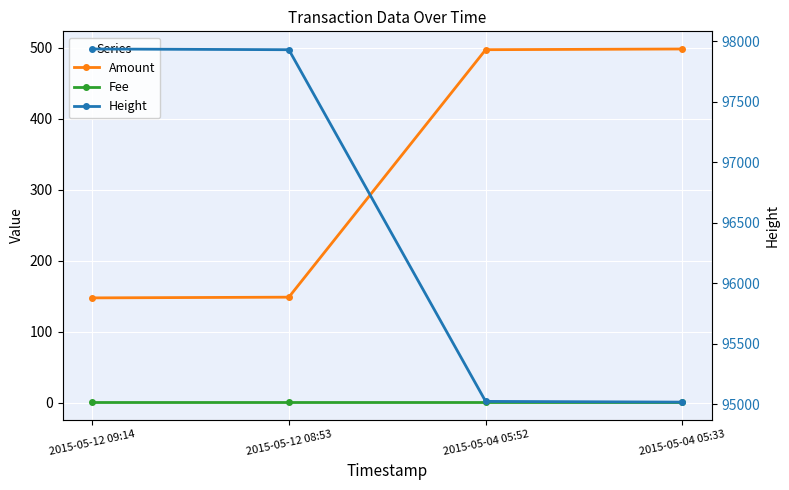

Which series changed the most between 2015-05-12 09:14 and 2015-05-12 08:53?

Height